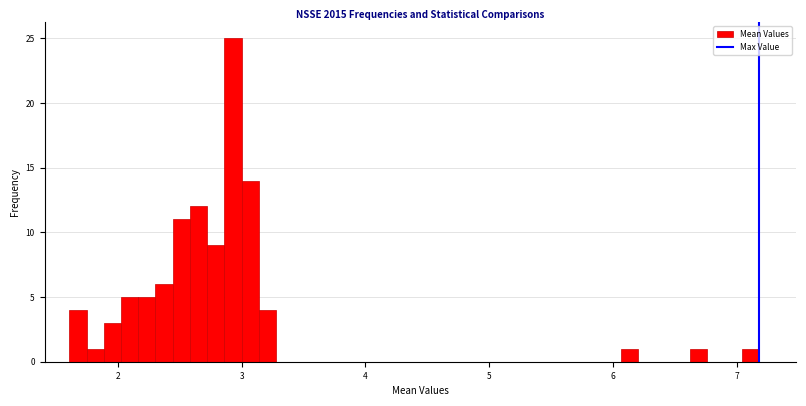

Read against the x-axis, roughly where is the centre of the tallest bar?

2.9